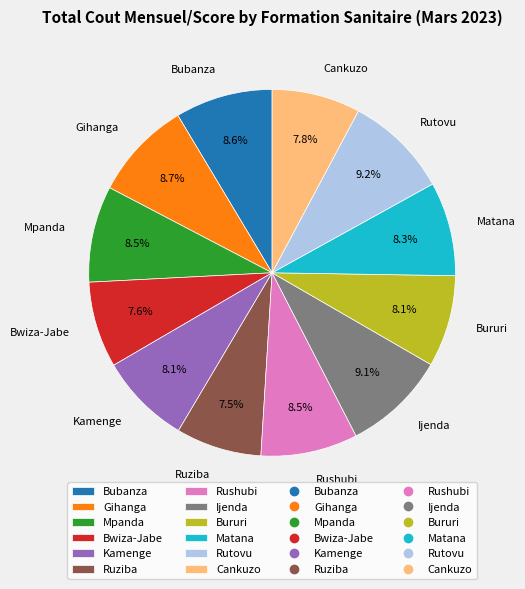

Combined, what portion of the pie is Bubanza and Bwiza-Jabe?

16.2%